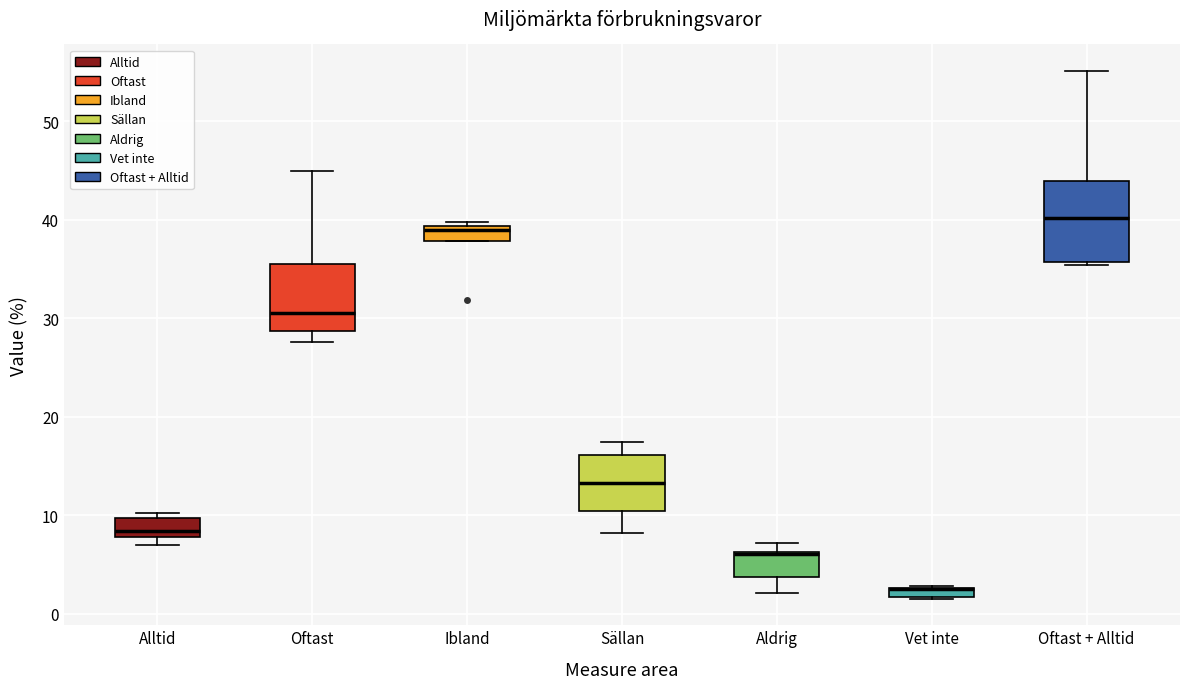

Which box is the tallest, from its lower edge to its upper edge?

Oftast + Alltid